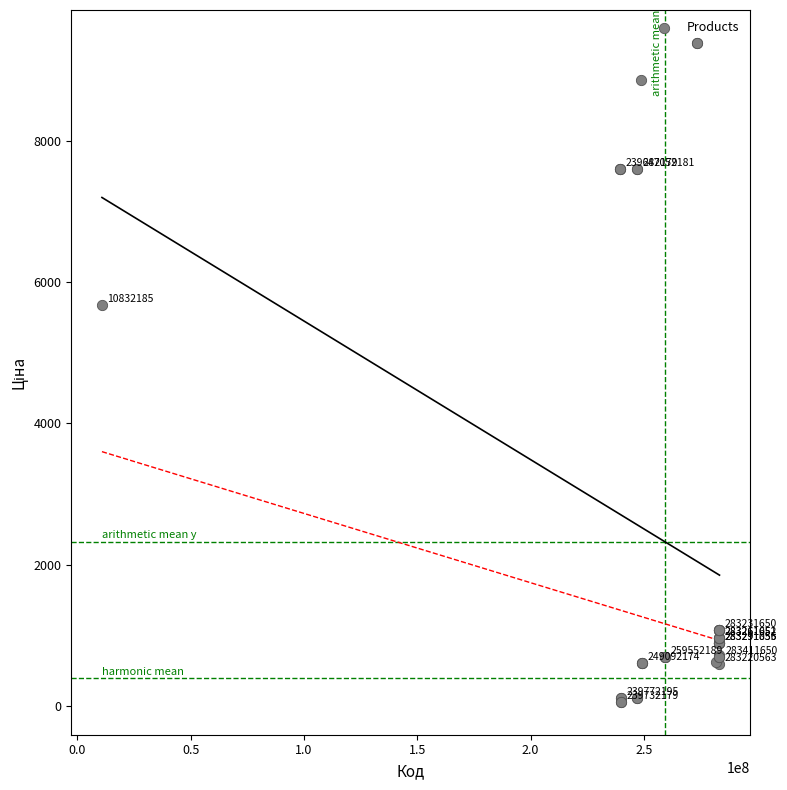

What Y value in the scatter plot is closest to 4720?

5673.8